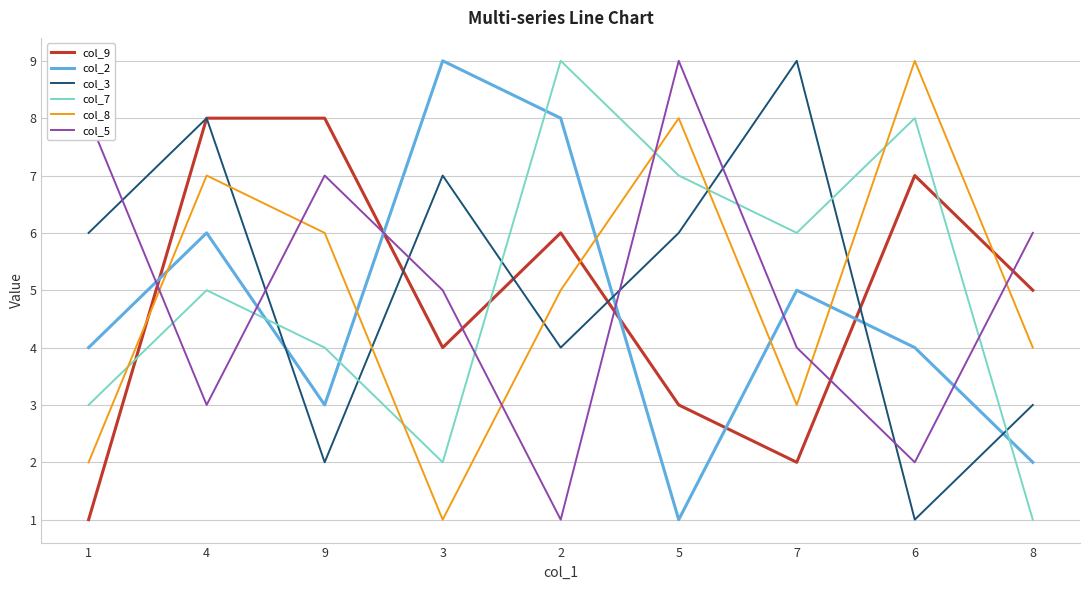

Rank the categories by col_7 value from highest to lowest.

2, 6, 5, 7, 4, 9, 1, 3, 8